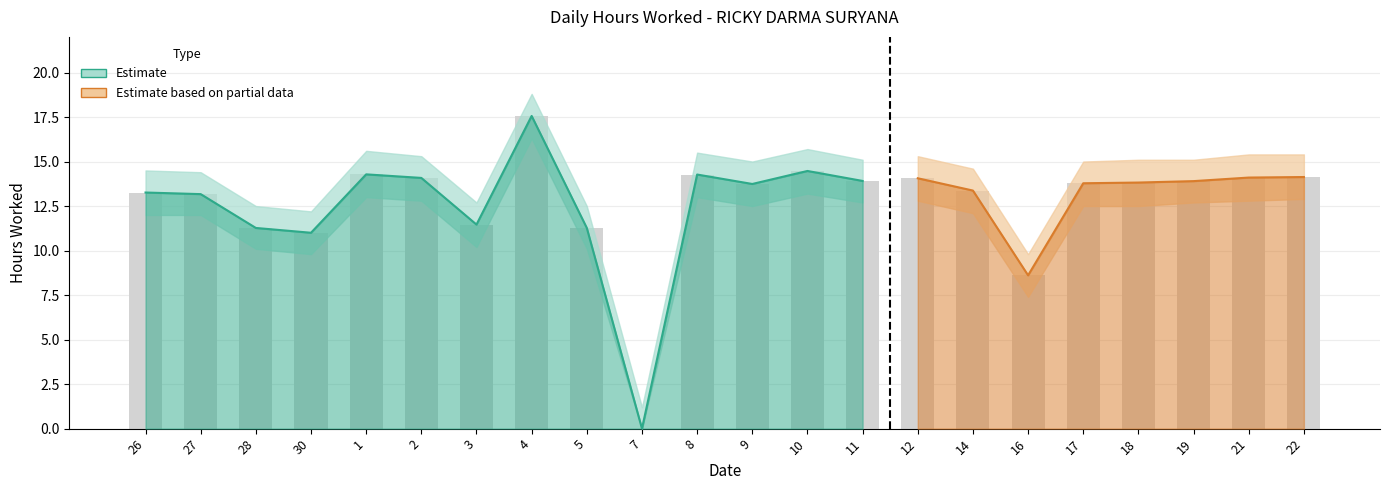

Read the Hours Worked value at 21.

14.1